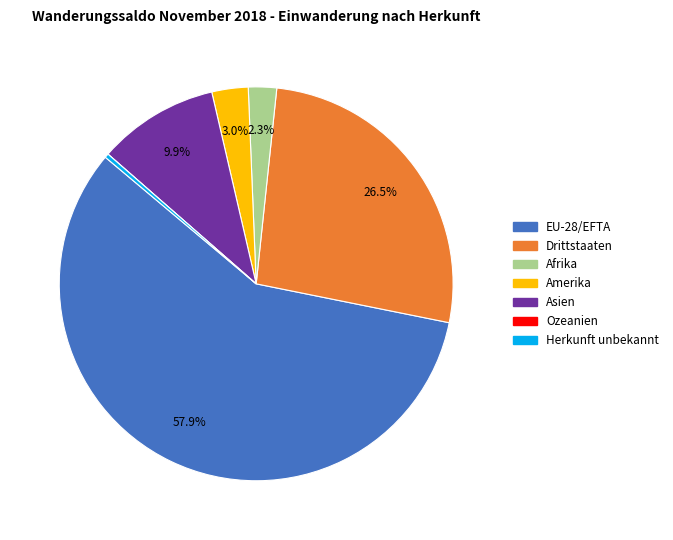

What is the ratio of the value at EU-28/EFTA to the value at Herkunft unbekannt?

175.0